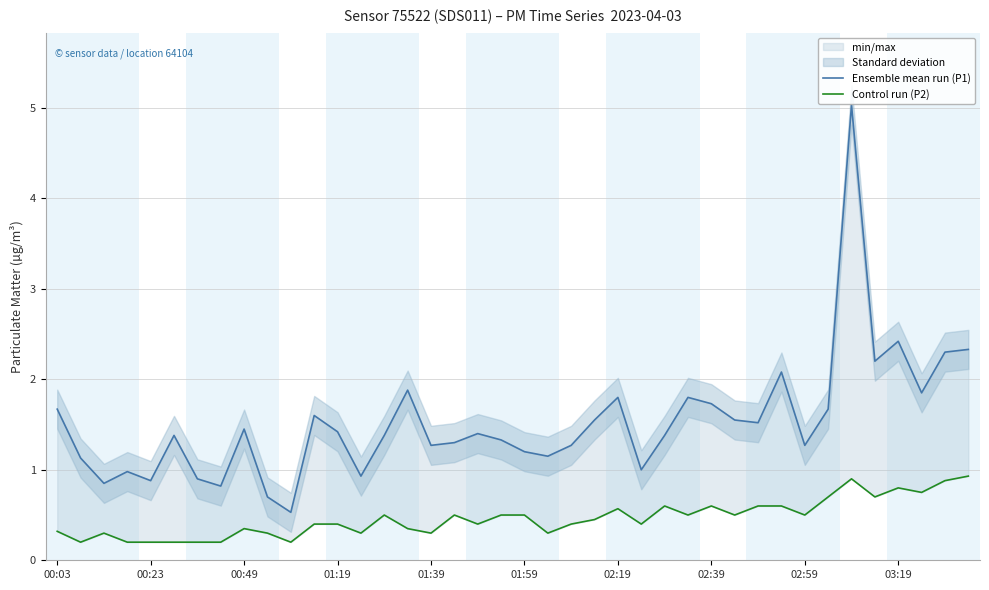

What is the lowest value of the Control run (P2) series?

0.2